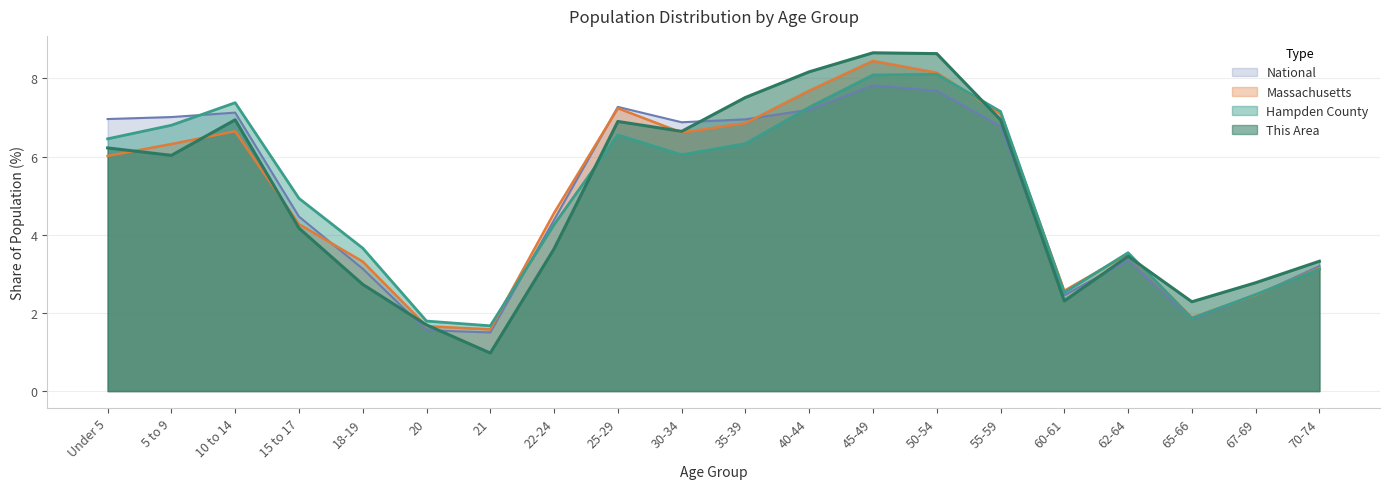

Does the chart have visible grid lines?

Yes